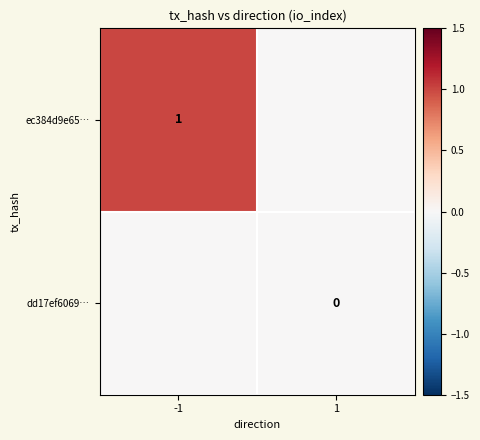

How many distinct data groups are displayed?

2